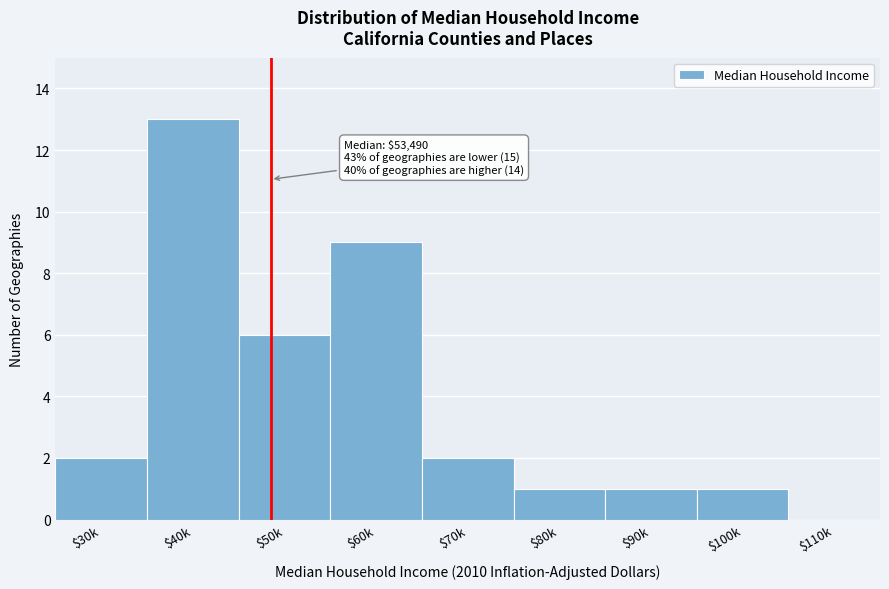

What is the sum of all values?

35